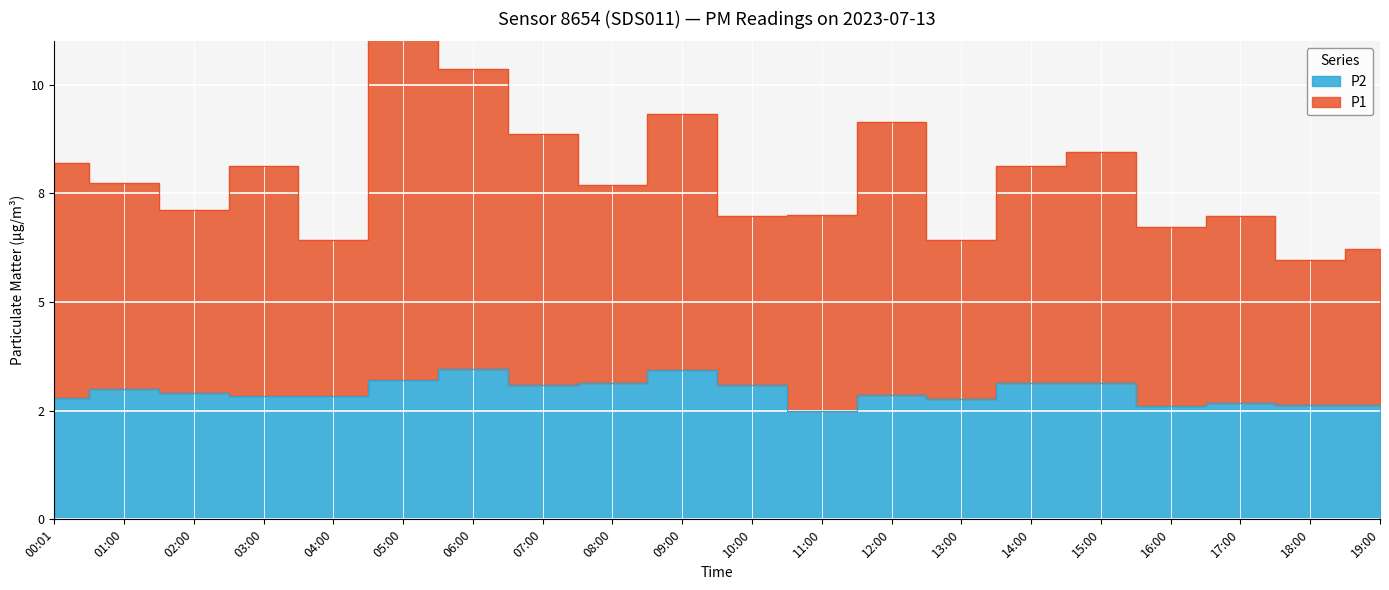

Which series changed the most between 12:00 and 13:00?

P1